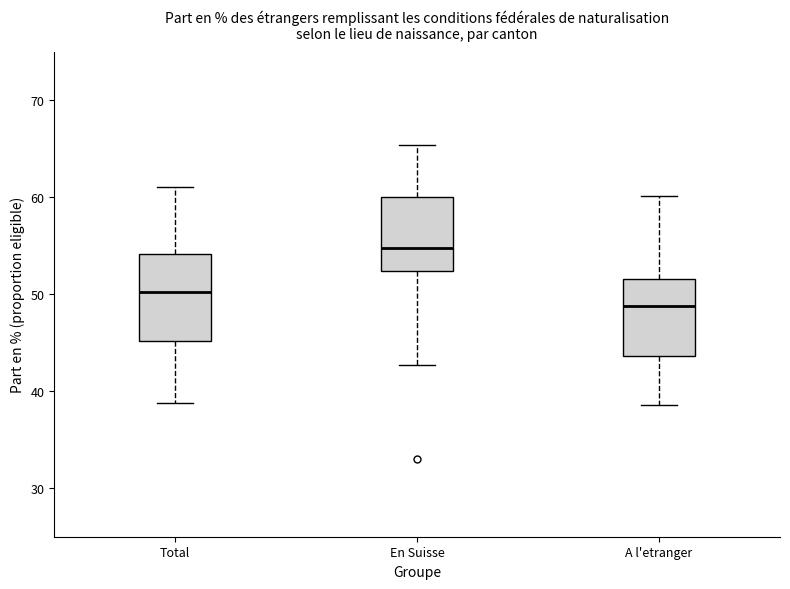

Where is the lower edge of the box for Total on the y-axis? The values are not printed on the chart, so give them approximately, as read against the axis.

45